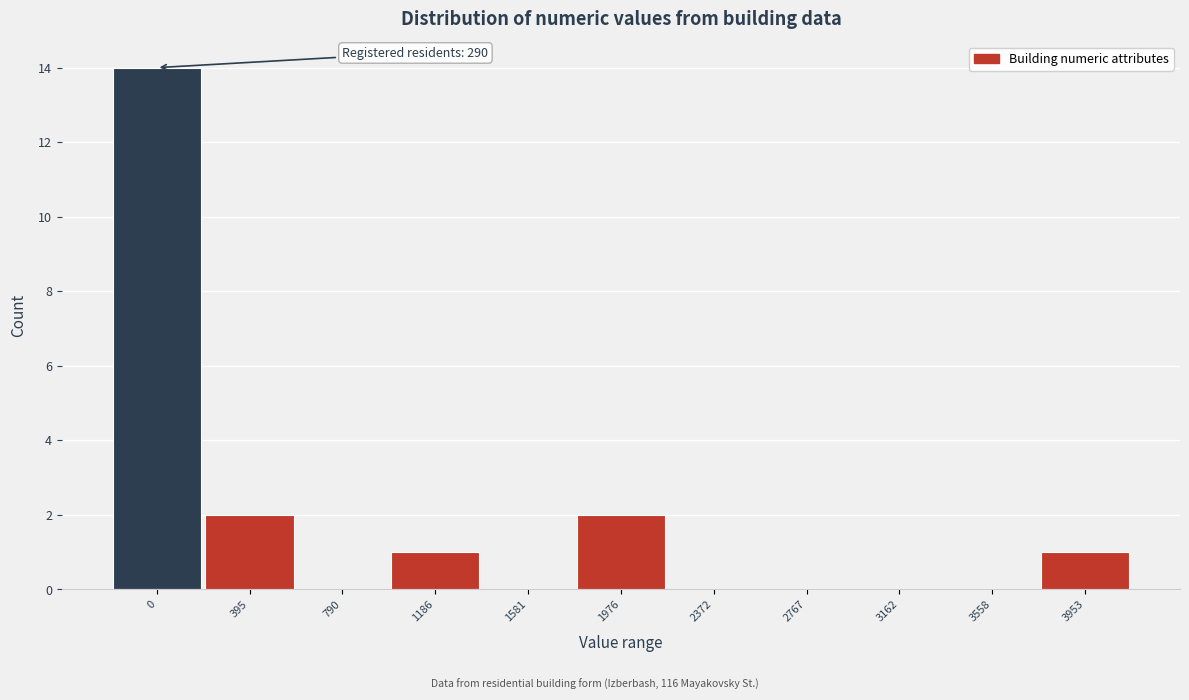

Reading left to right, what are all the values shown in this chart?

0=14	395=2	790=0	1186=1	1581=0	1976=2	2372=0	2767=0	3162=0	3558=0	3953=1